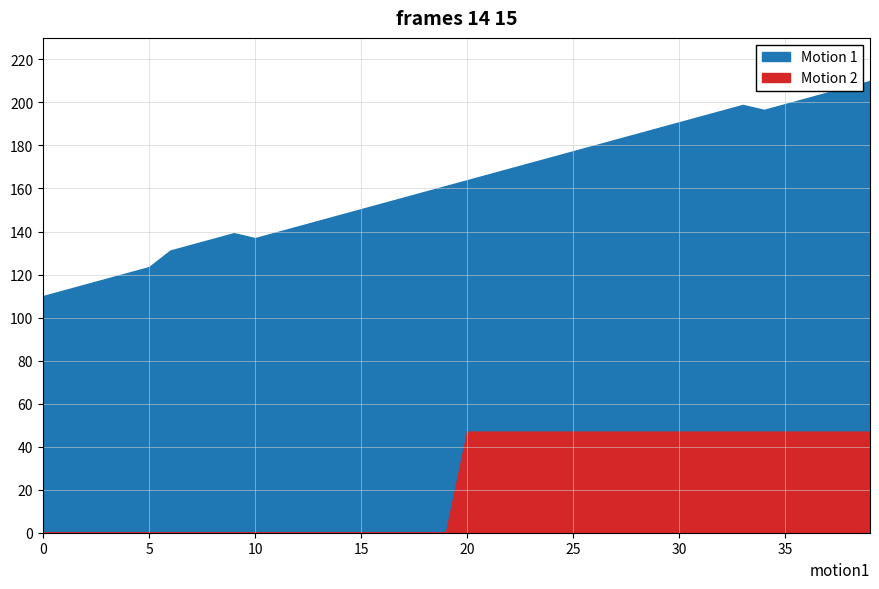

At how many categories does at least one series exceed 0?

40